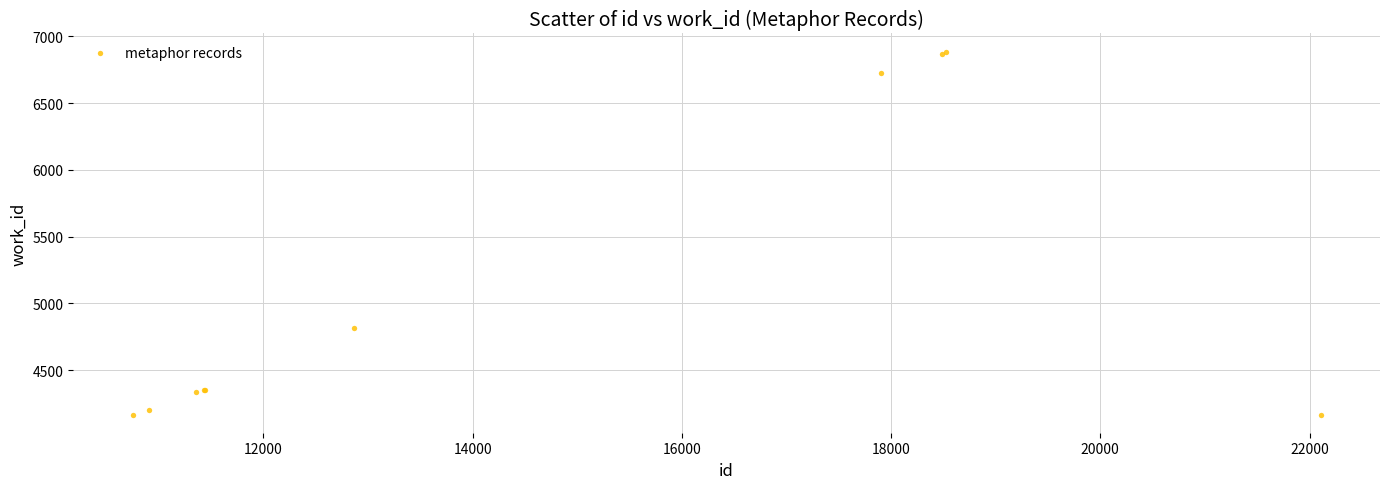

What Y value in the scatter plot is closest to 5526?

4814